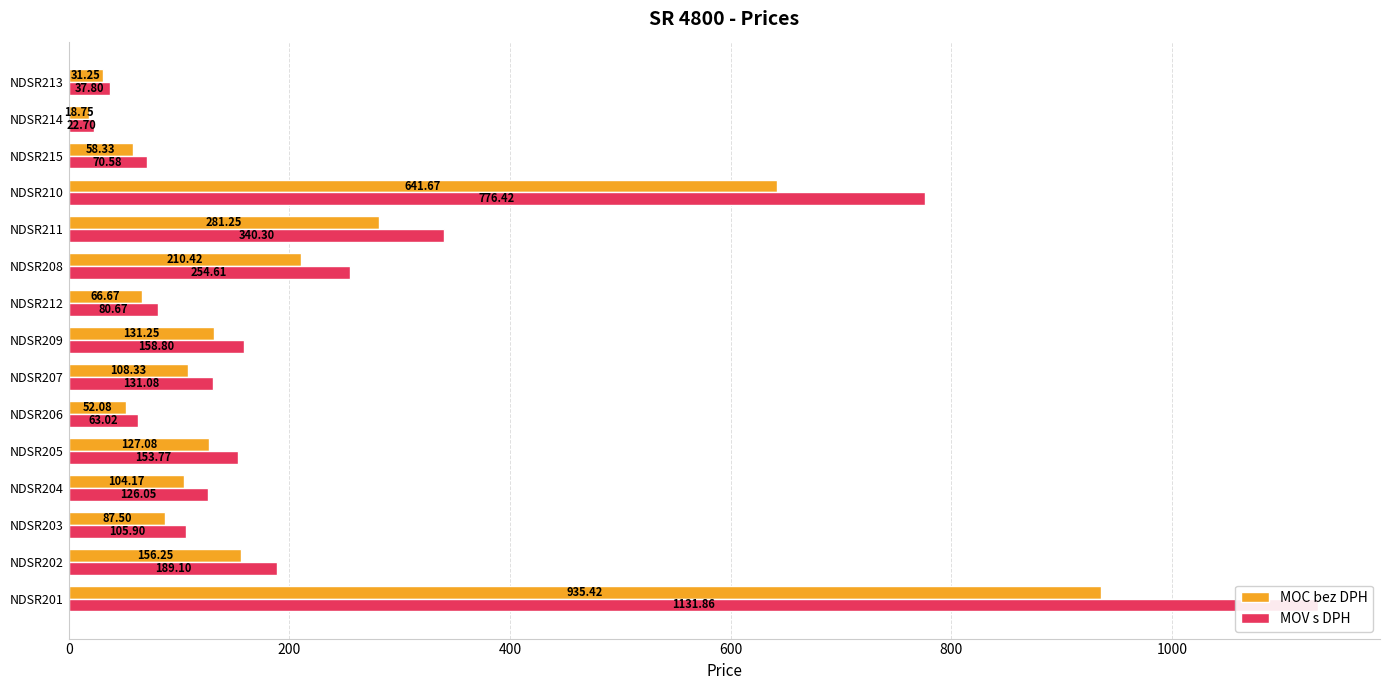

Count the number of categories in the chart.

15